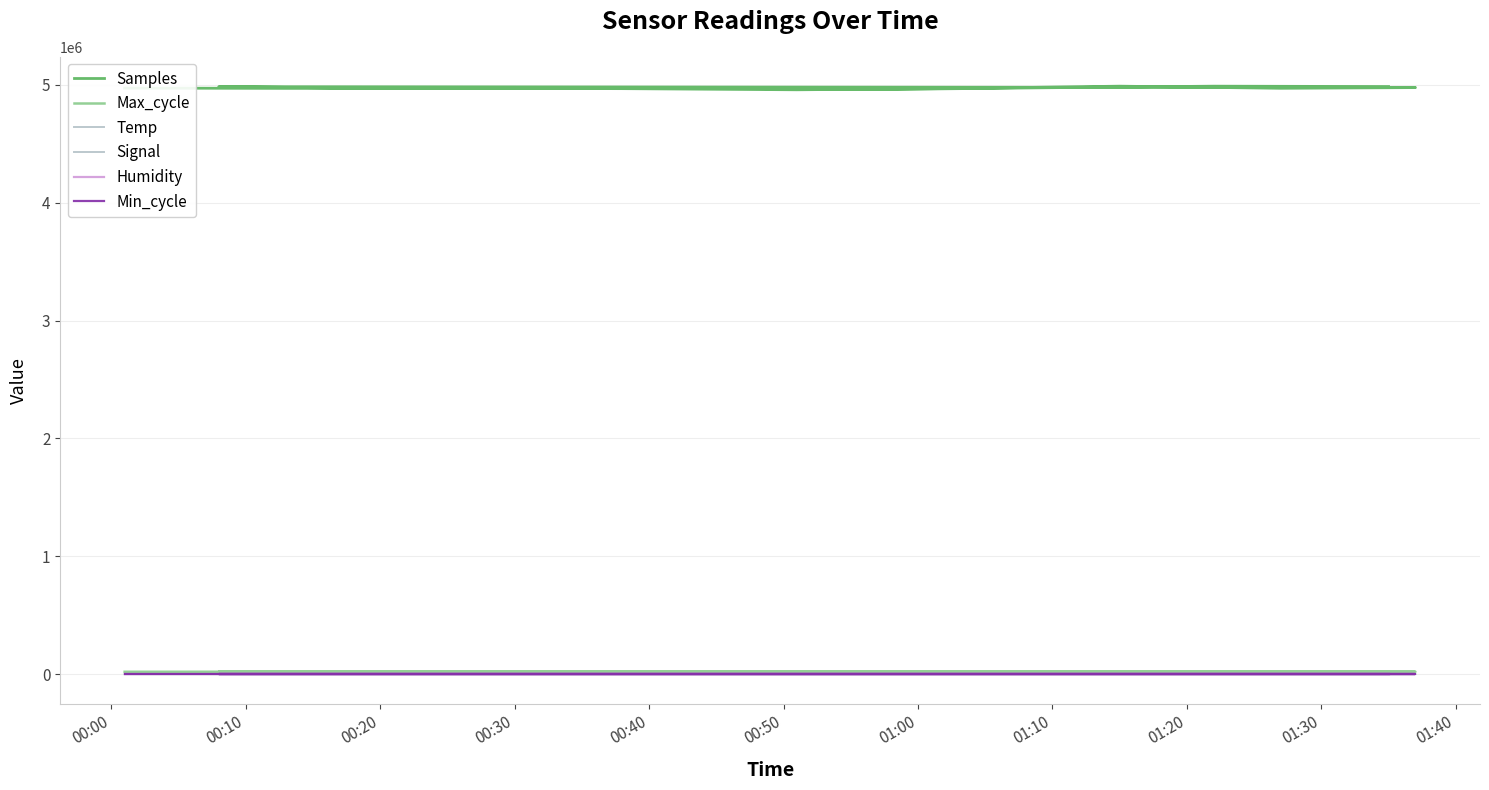

True or false: Min_cycle has more than 1 points higher than both neighbors.

False